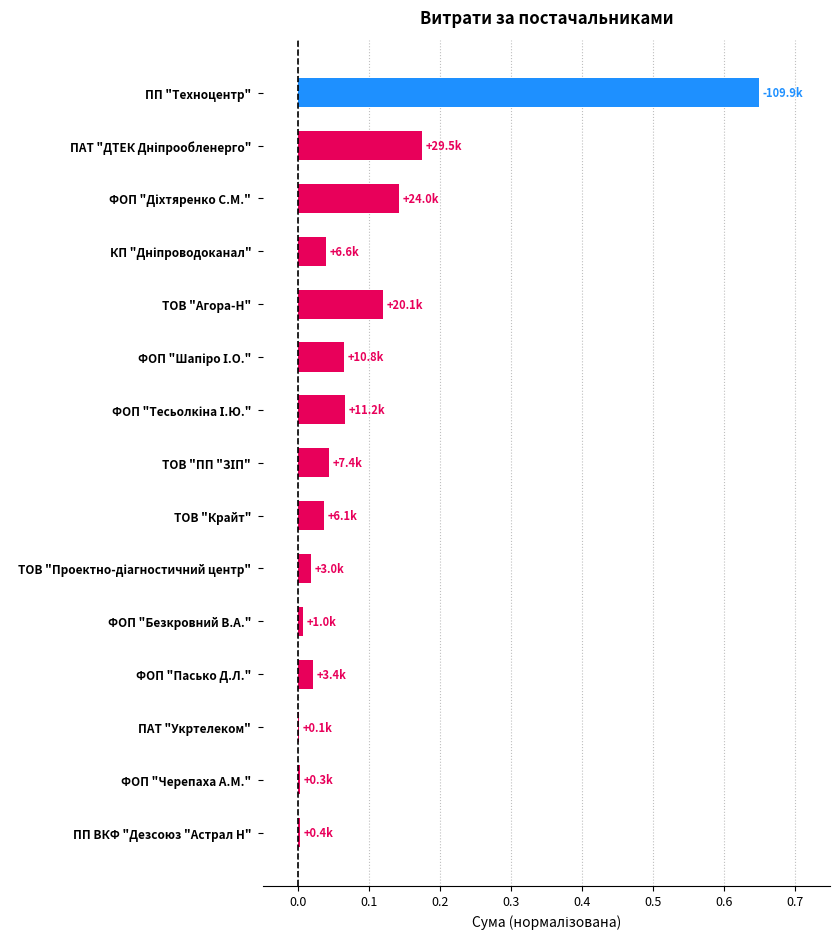

Is it true that the value at ФОП "Черепаха А.М." is 0.0?

True